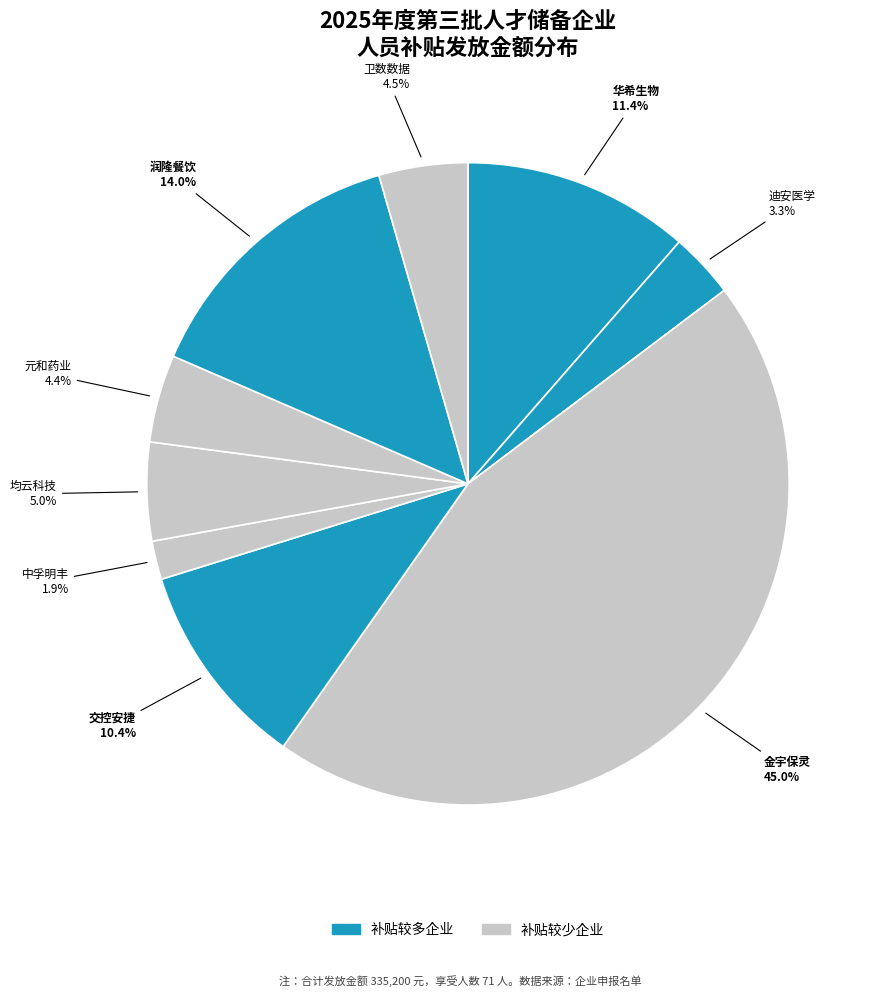

How many slices are in this pie chart?

9